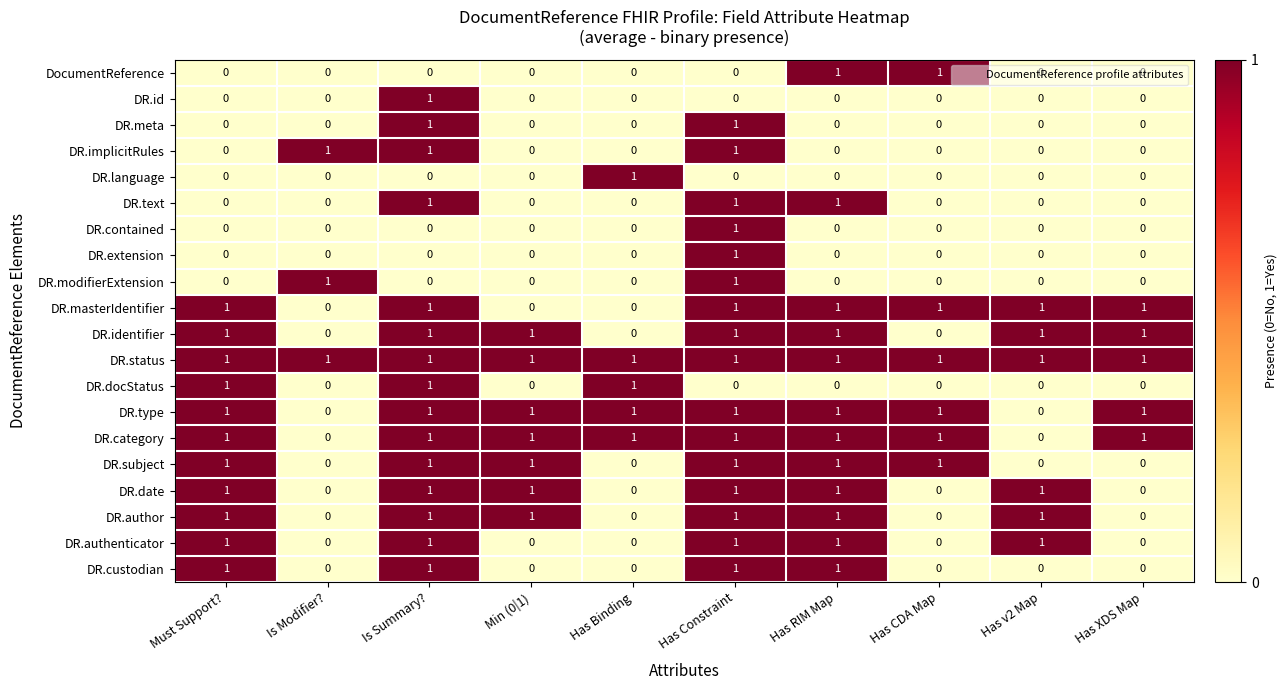

What is the total value across all series at Has Binding?

5